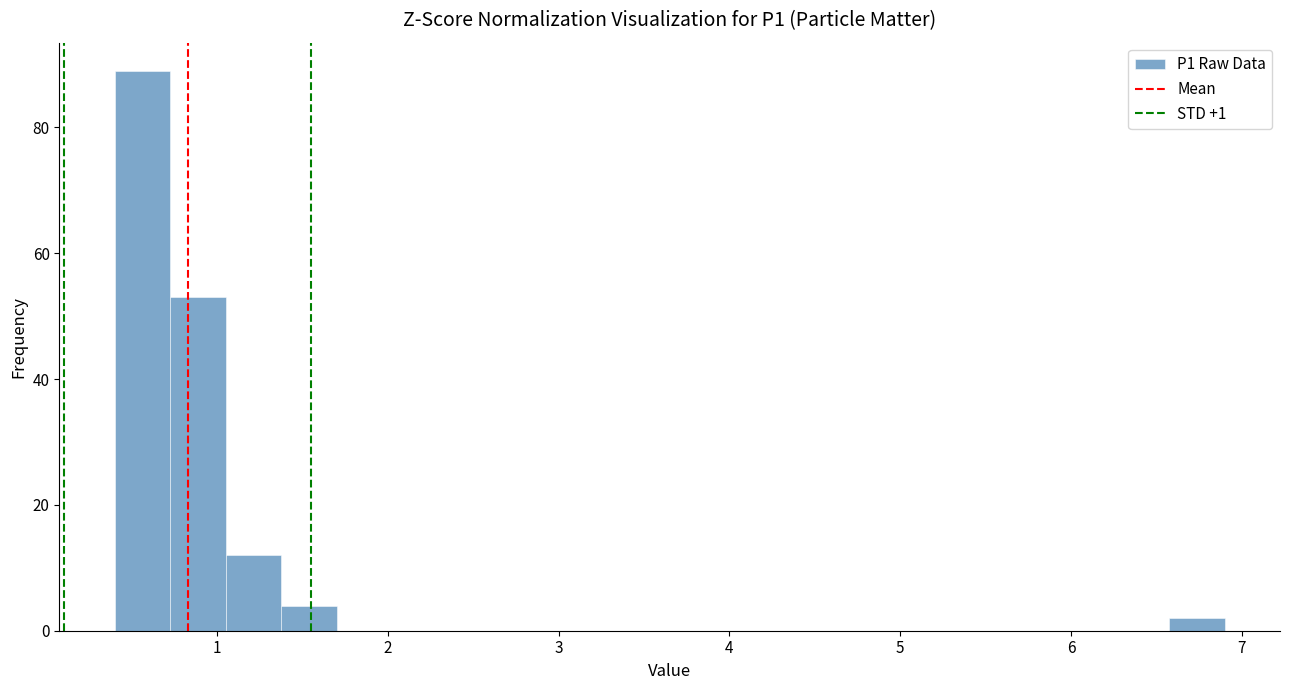

Read against the x-axis, roughly where is the centre of the tallest bar?

0.6